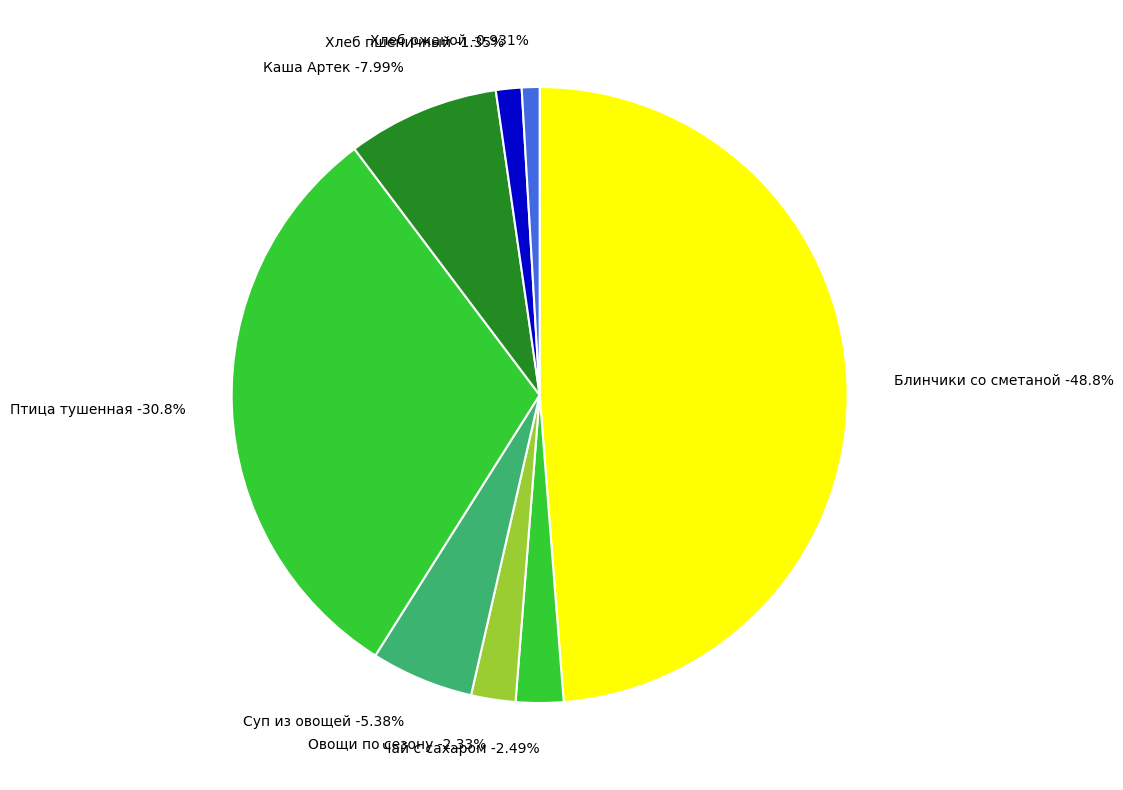

What percentage is the Каша вязкая Артек slice, to the nearest percent?

8%